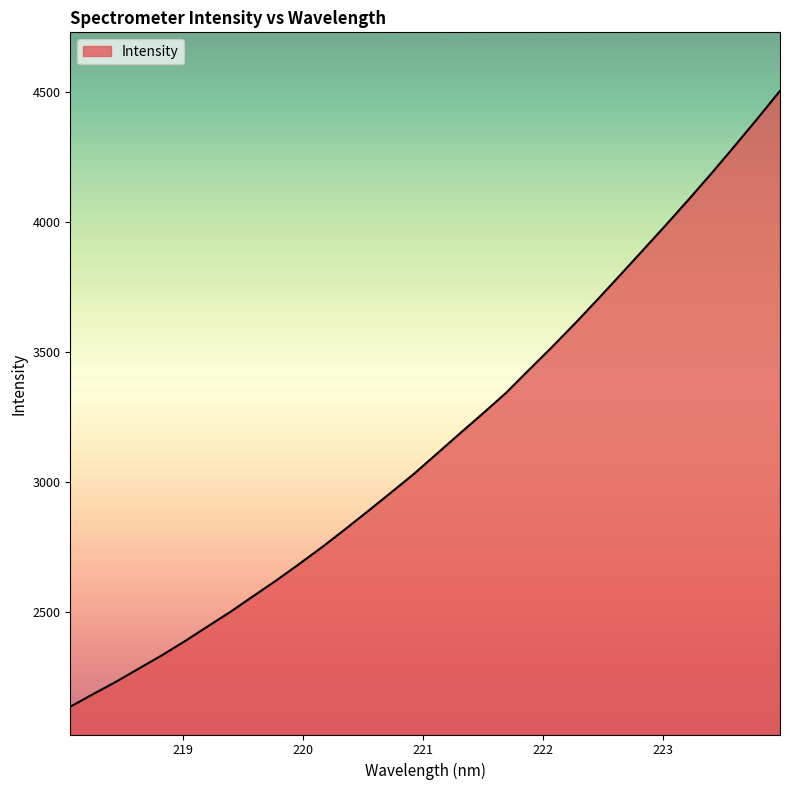

What is the difference between the maximum and minimum values?

2367.1